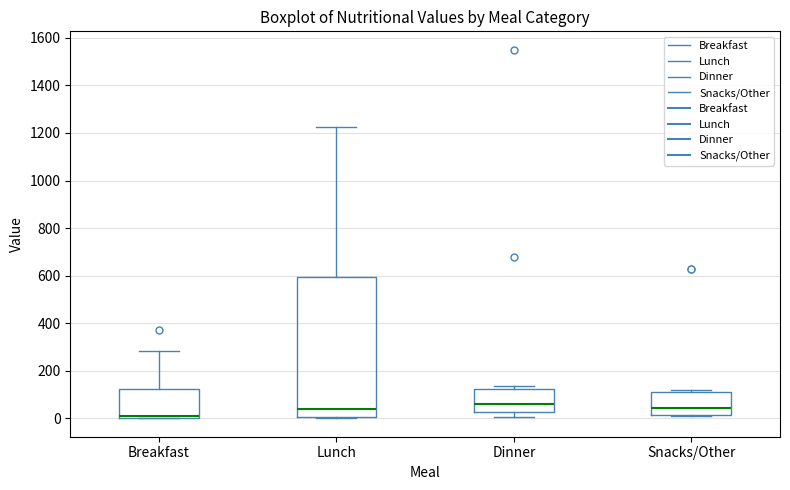

Reading left to right, transcribe this box plot: for each box, give where its median line is, the range the box spans, and where its two whiskers end, as read against the y-axis. The values are not printed on the chart, so give them approximately, as read against the axis.

Breakfast: median 0 (drawn on the box's lower edge), box 0 to 120, whiskers 0 to 280
Lunch: median 40, box 0 to 600, whiskers 0 (just below the box's lower edge) to 1220
Dinner: median 60, box 20 to 120, whiskers 0 to 140
Snacks/Other: median 40, box 20 to 120, whiskers 20 to 120 (just above the box's upper edge)